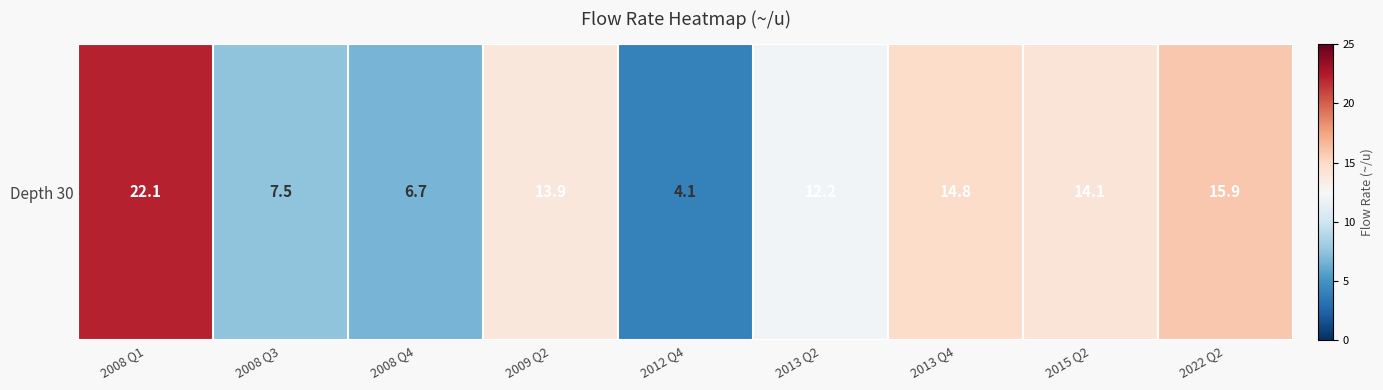

Approximately how many times larger is the value at 2022 Q2 compared to 2013 Q2?

1.3